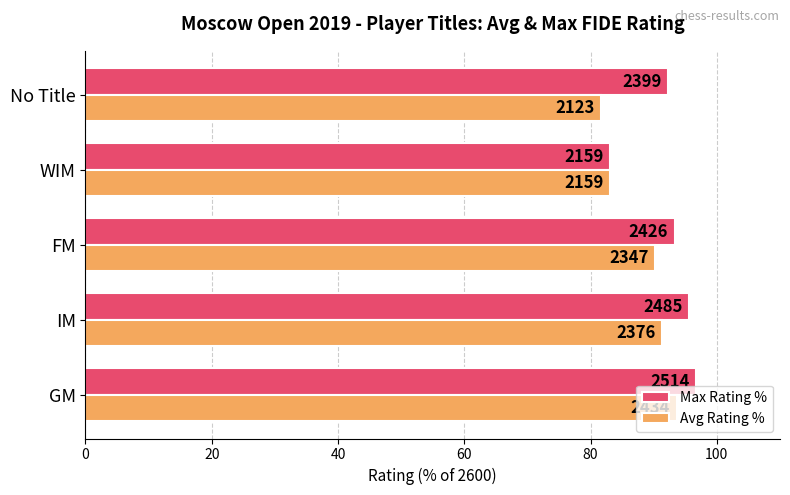

What are all the series names shown in the legend?

Max Rating %, Avg Rating %